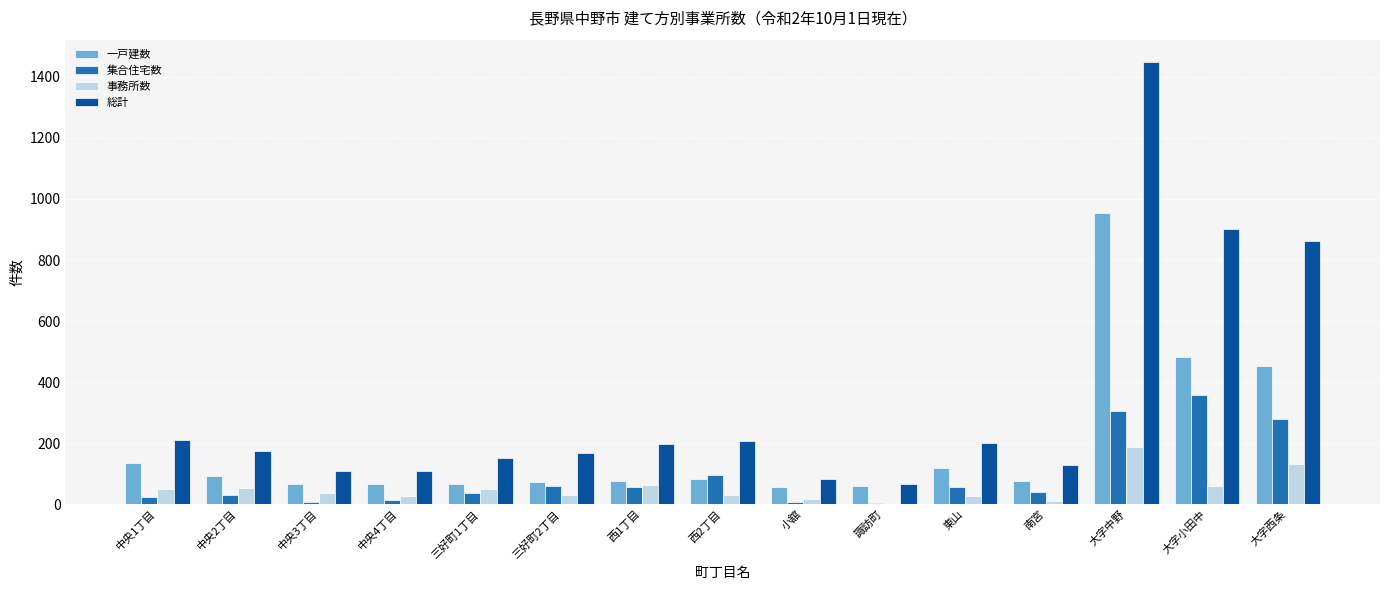

The 一戸建数 series shows 93 at 中央2丁目. True or false?

True